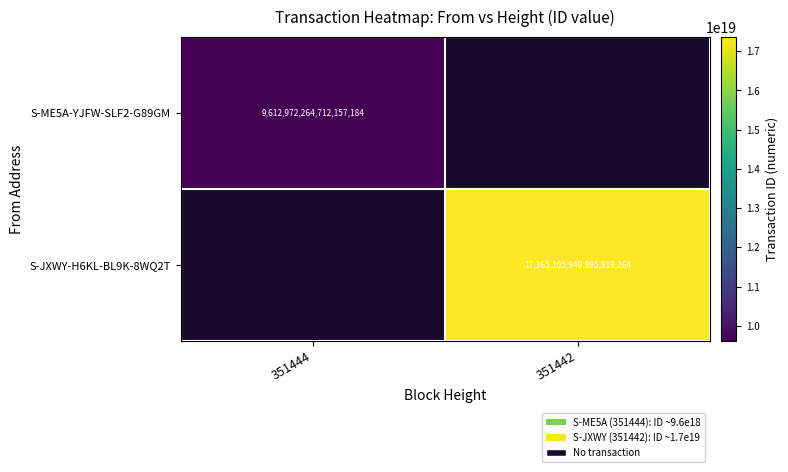

Is the value of S-ME5A-YJFW-SLF2-G89GM at 351444 greater than the value of S-JXWY-H6KL-BL9K-8WQ2T at 351442?

No